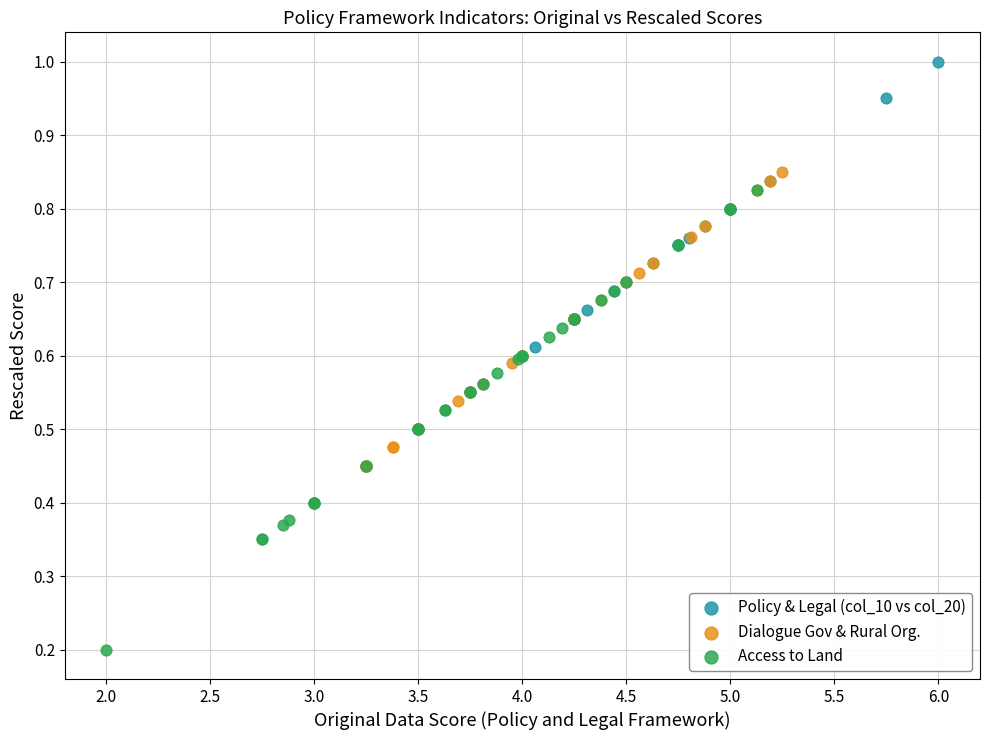

Which series contains the highest Y value?

Policy & Legal (col_10 vs col_20)